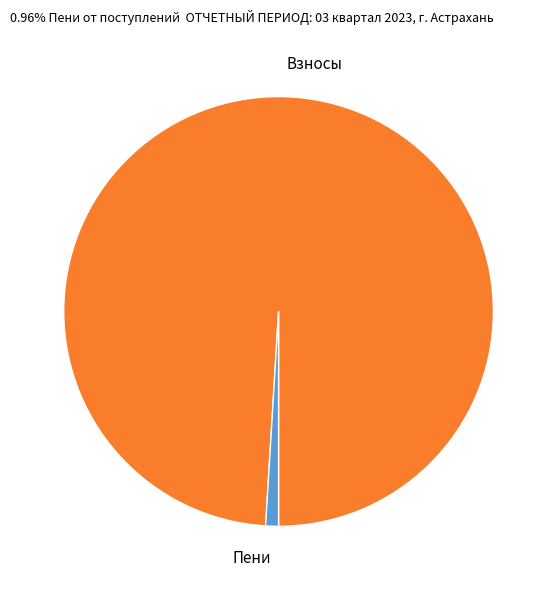

Count the number of slices in the pie.

2